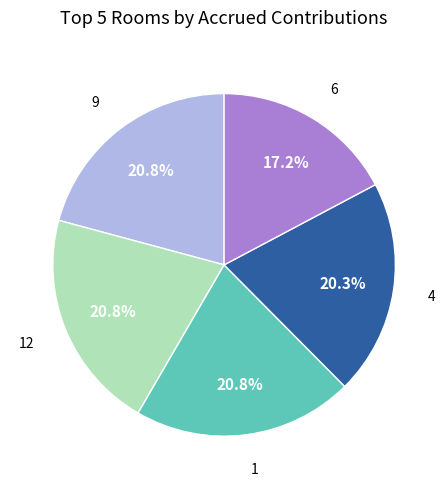

Does any single category account for the majority?

No